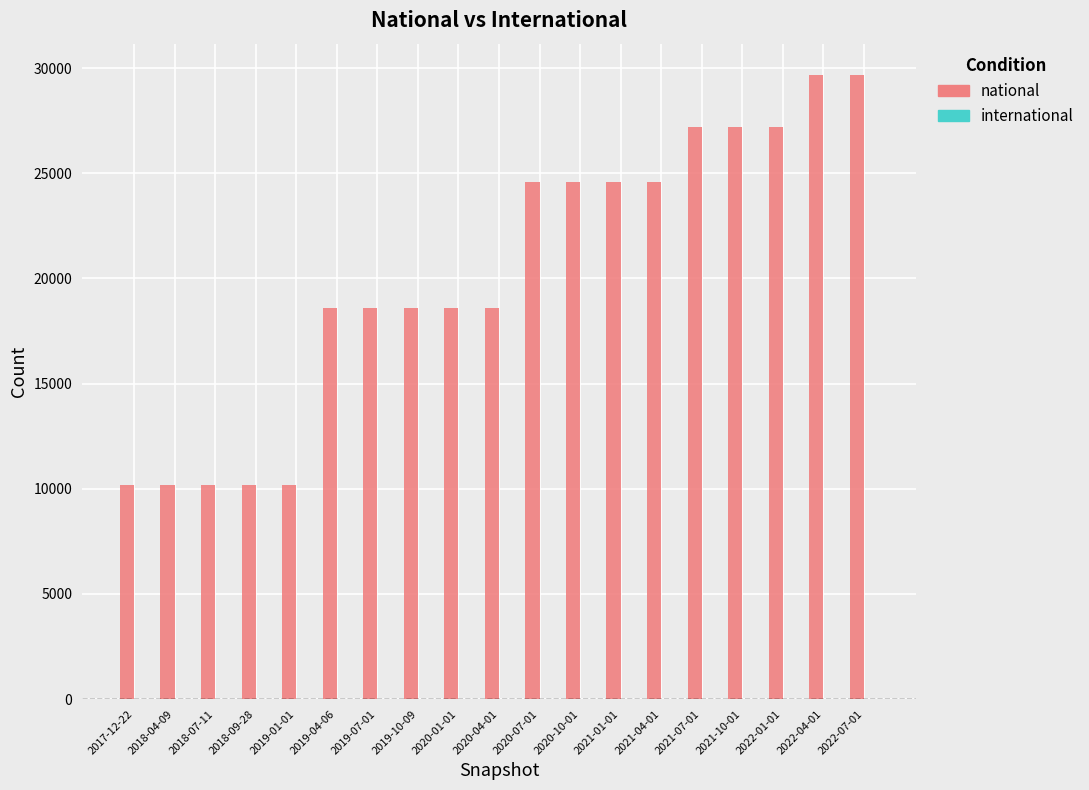

What is the change in value from 2019-01-01 to 2019-07-01?

+8401